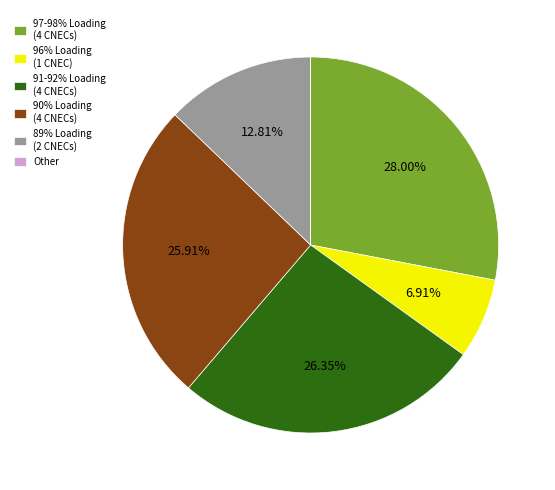

Approximately how many times larger is the value at 91-92% Loading (4 CNECs) compared to 96% Loading (1 CNEC)?

3.8